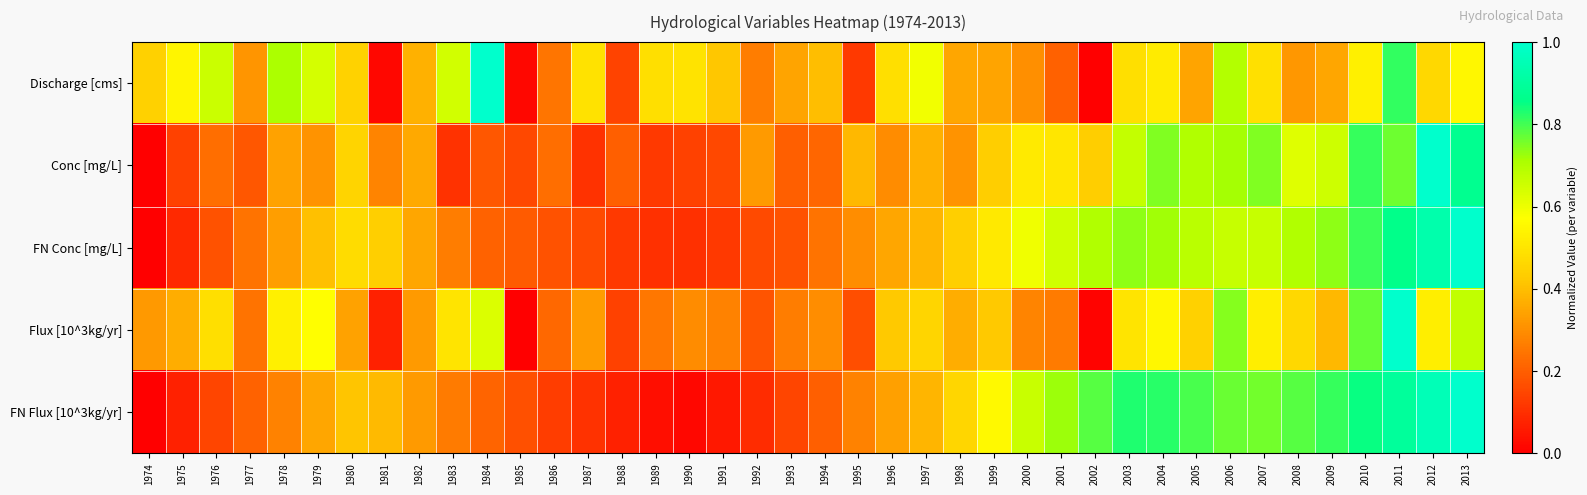

Which series has the largest range (max minus min)?

Discharge [cms]